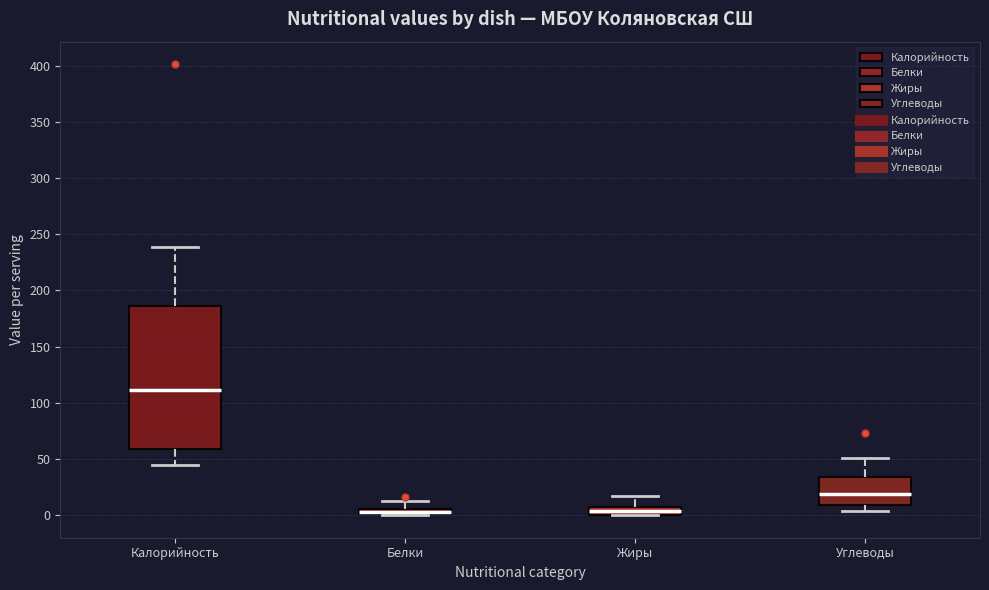

Comparing the boxes themselves (not the whiskers), which one is the tallest?

Калорийность